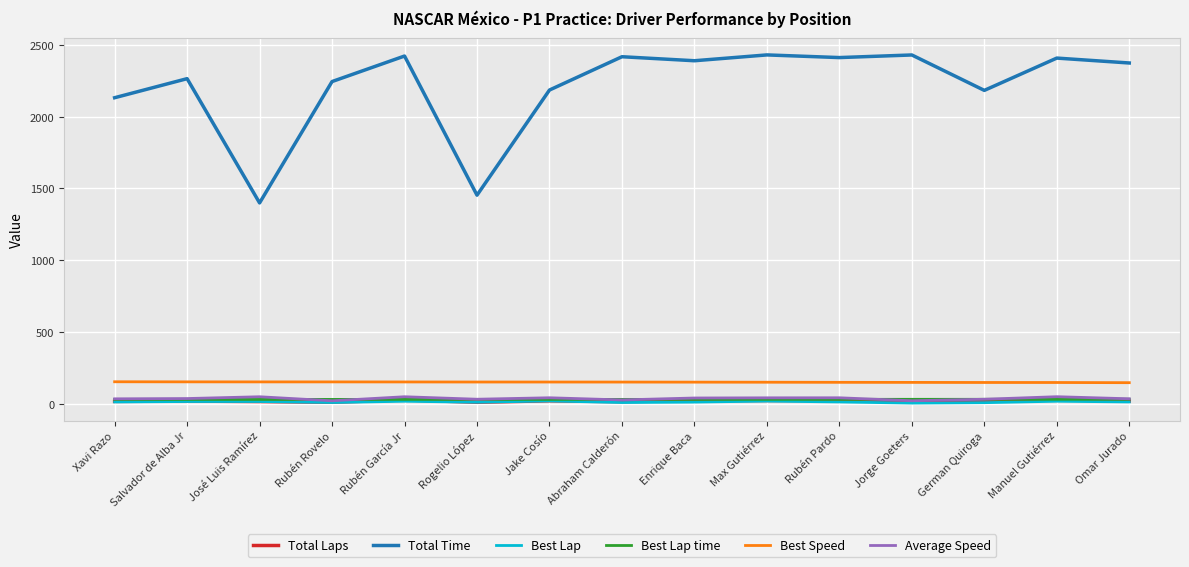

True or false: Total Time has a value of 2390.0 at Enrique Baca.

True